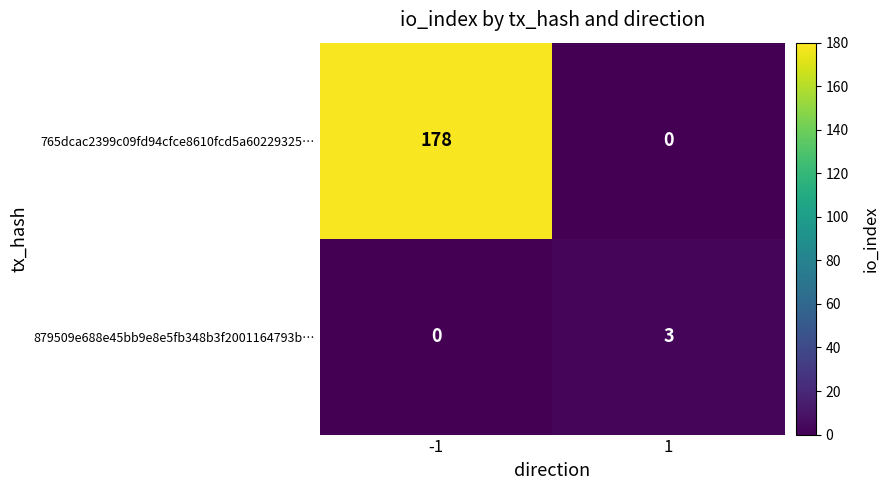

The 879509e688e45bb9e8e5fb348b3f2001164793b… series shows 1 at 1. True or false?

False